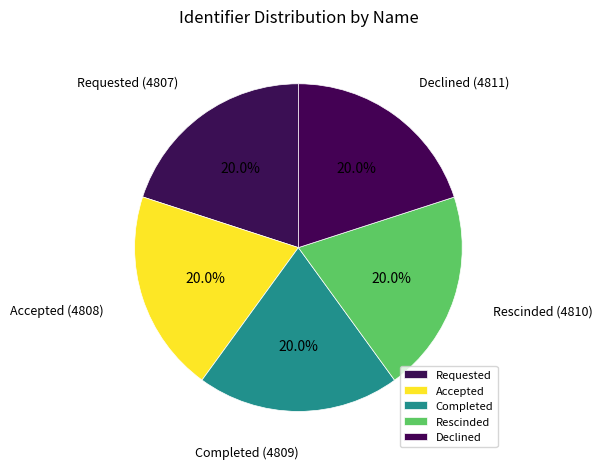

To the nearest percent, what percentage of the pie is Declined?

20%